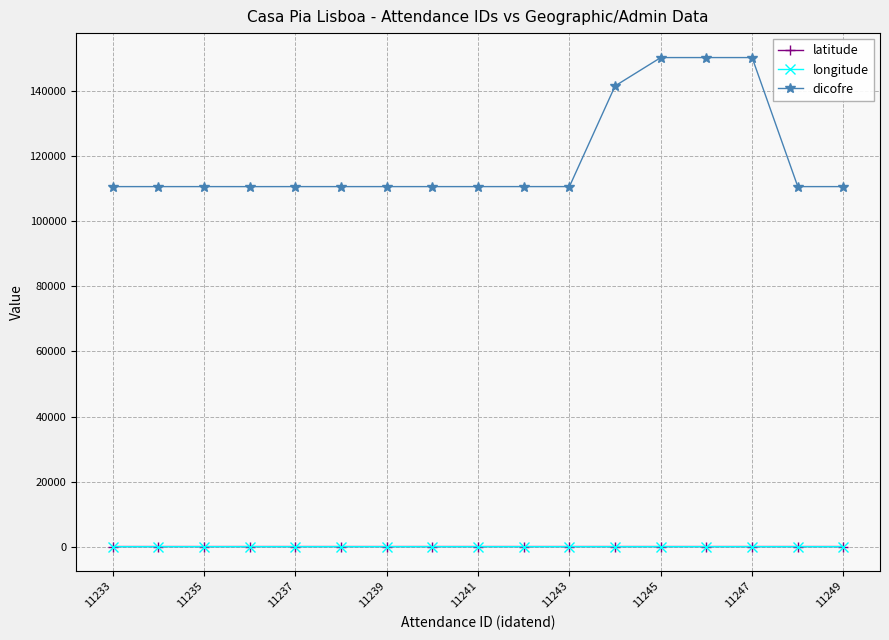

What is the difference between the second highest and minimum values in the dicofre series?

39659.0